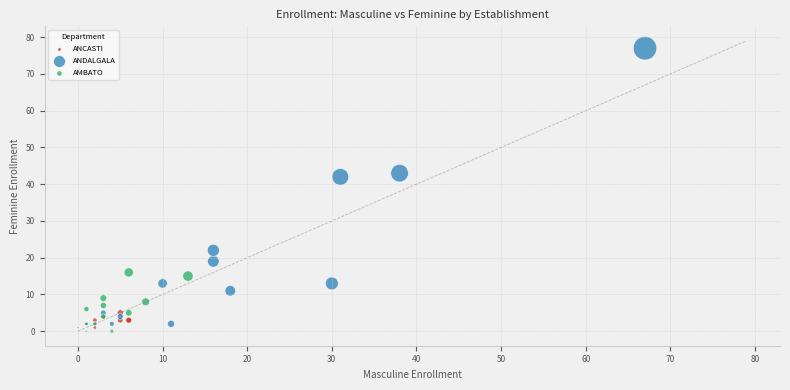

Which series has the largest Y range (max minus min)?

ANDALGALA